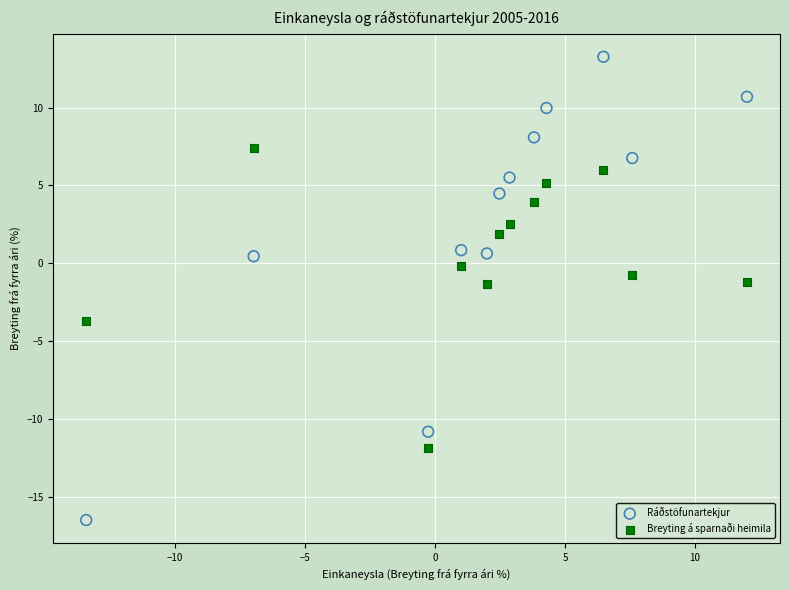

Across all data points, what is the range of Y values (max minus min)?

29.8